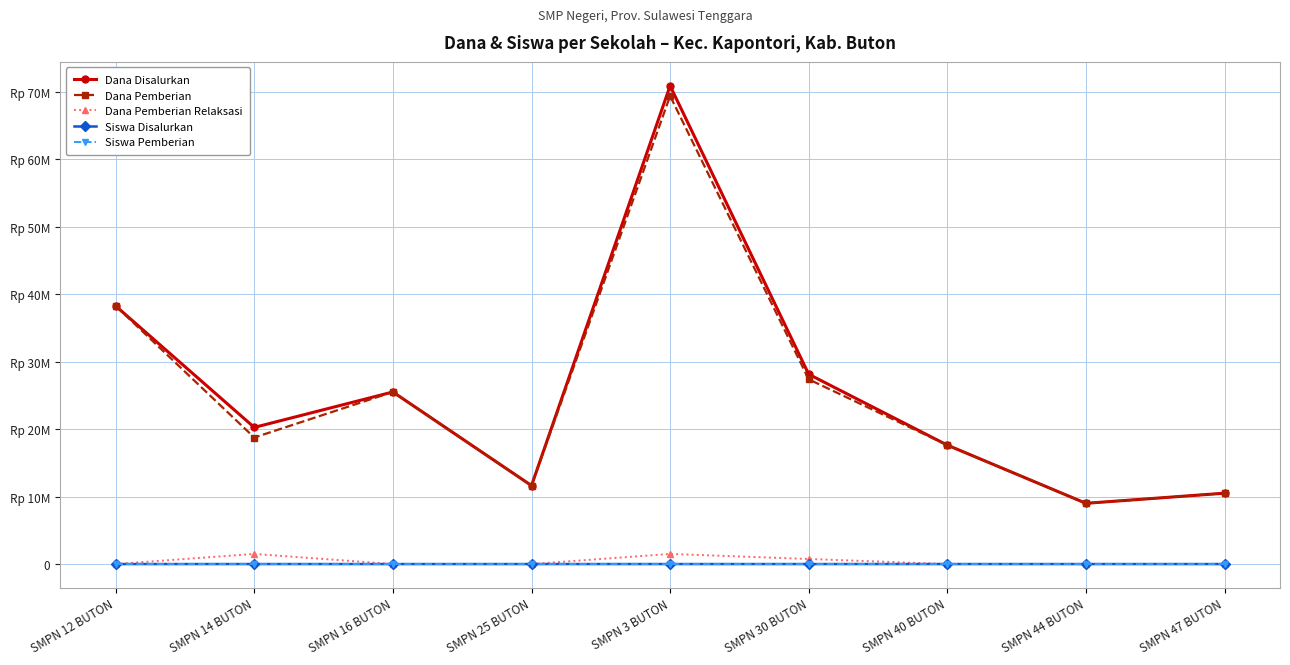

Between SMPN 44 BUTON and SMPN 16 BUTON, which is larger?

SMPN 16 BUTON